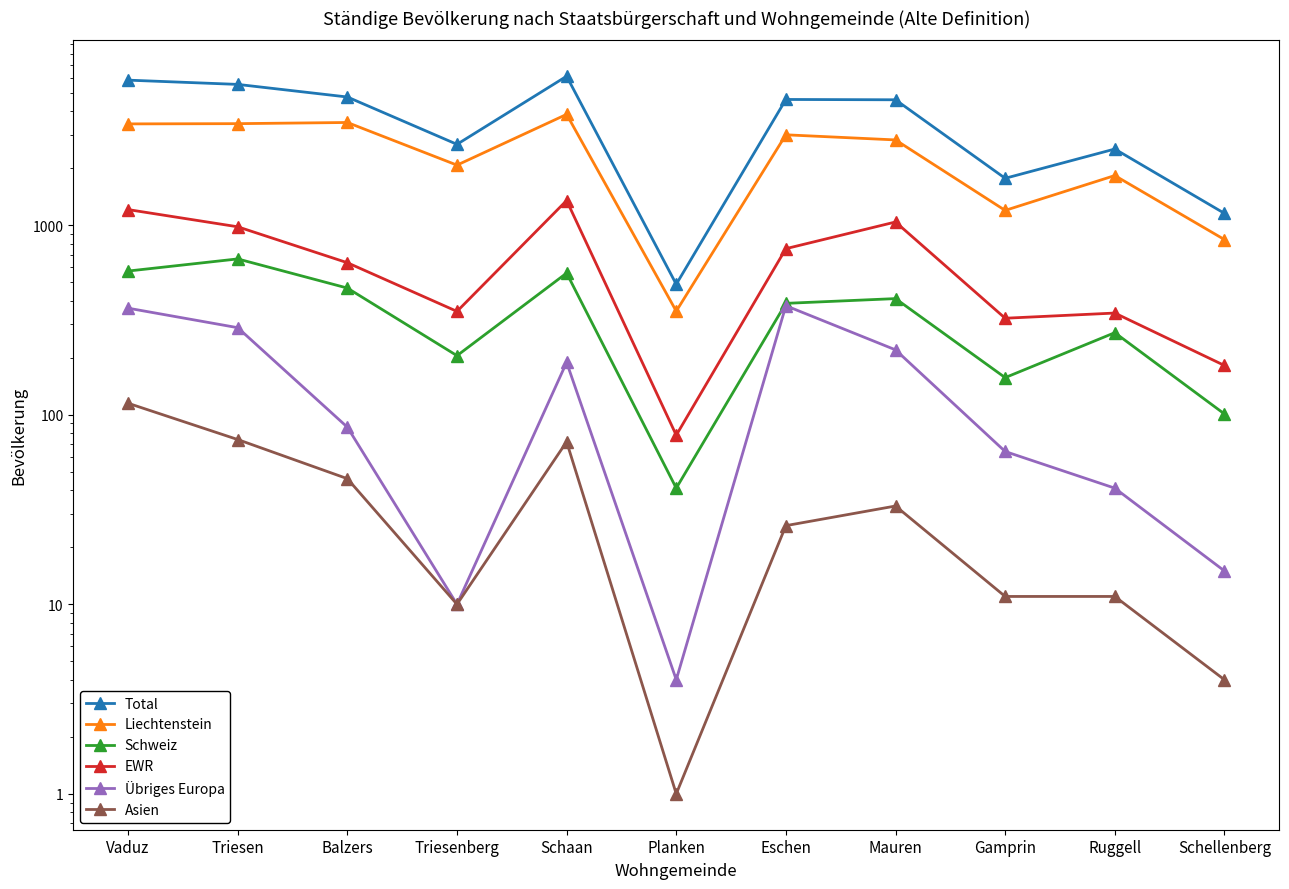

At Eschen, list the series in order from largest to smallest.

Total, Liechtenstein, EWR, Schweiz, Übriges Europa, Asien